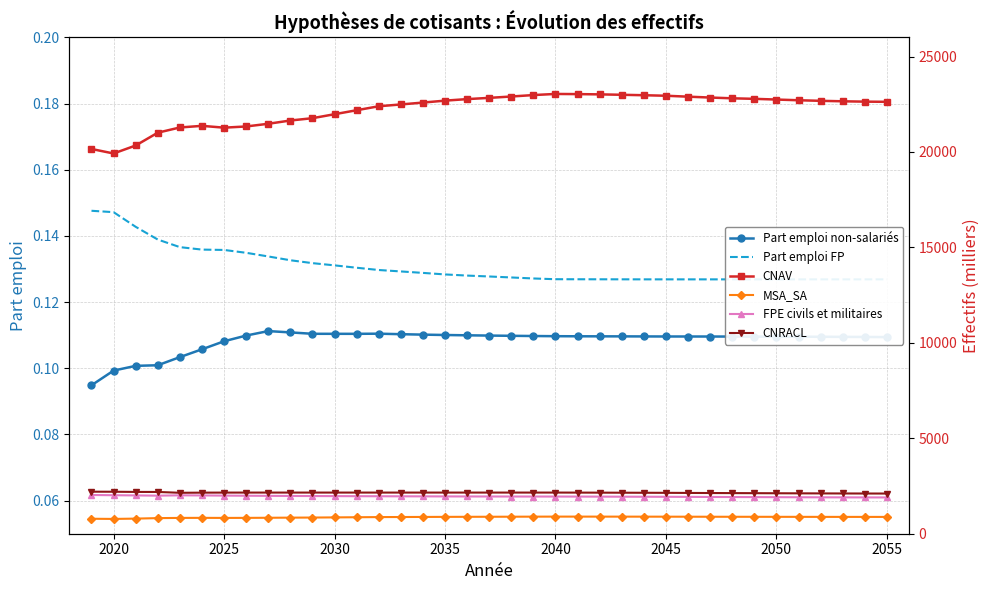

How many Part emploi non-salariés values are between 0 and 1?

37